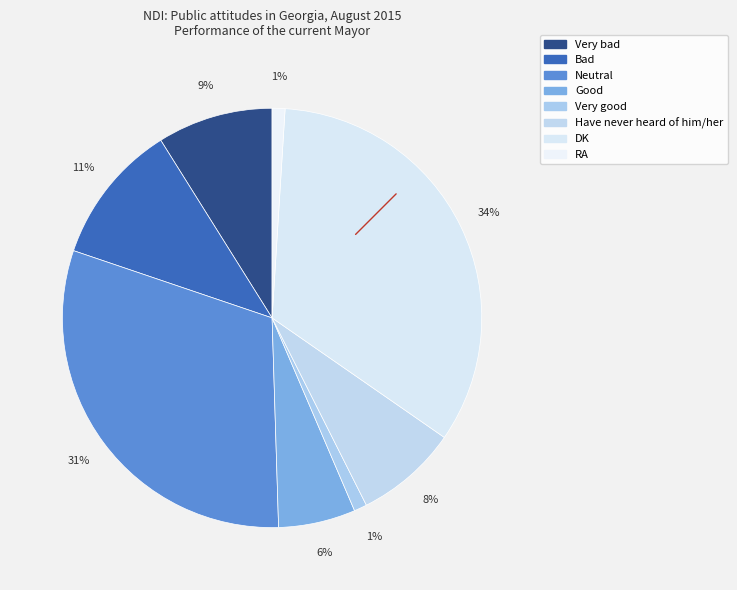

Is Good the majority of the pie?

No